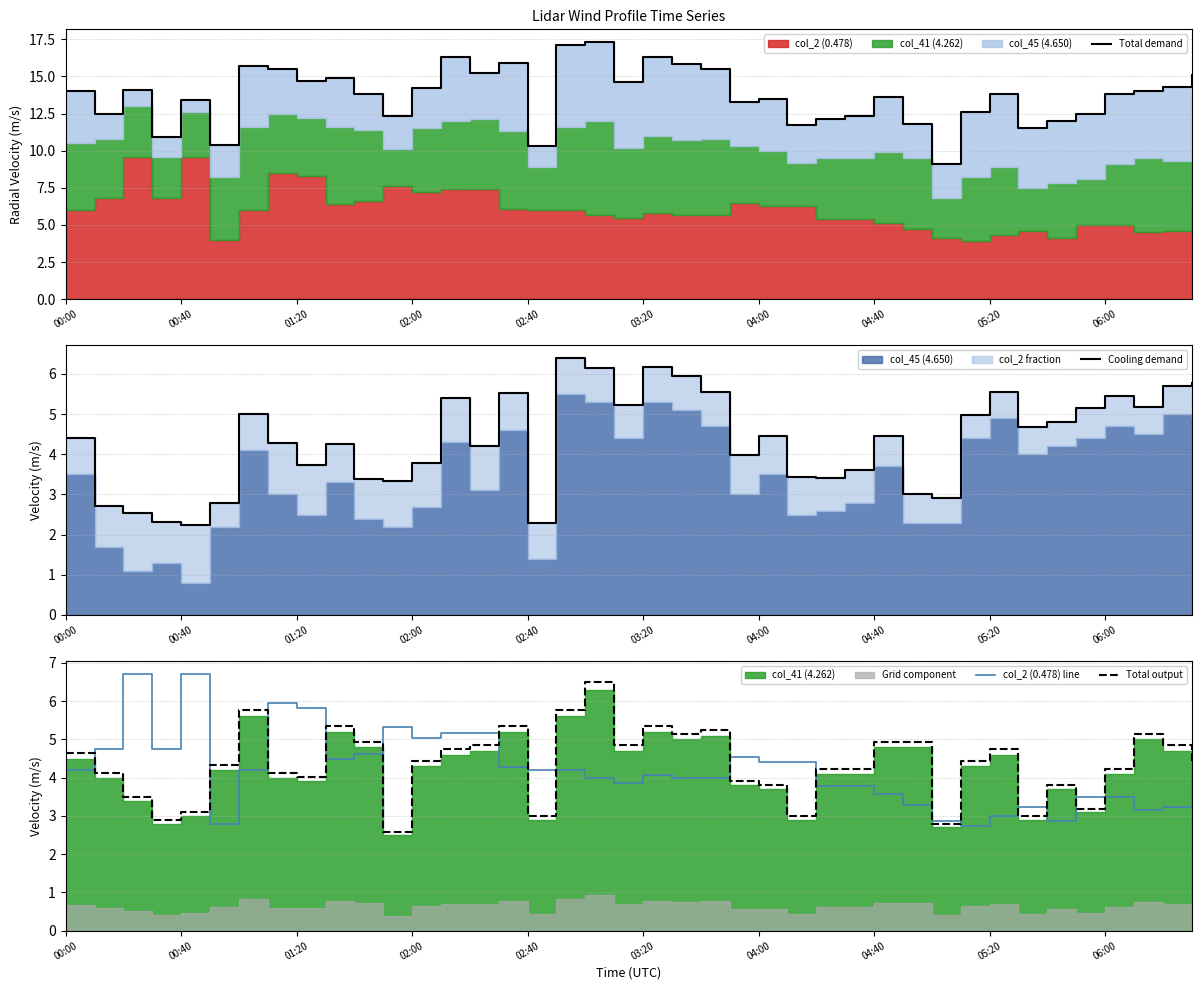

What is the value of the Total output point at the 17th from the left?

3.0